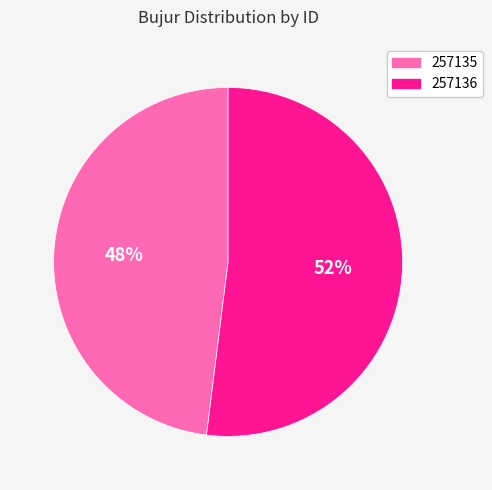

Which has a higher value, 257135 or 257136?

257136